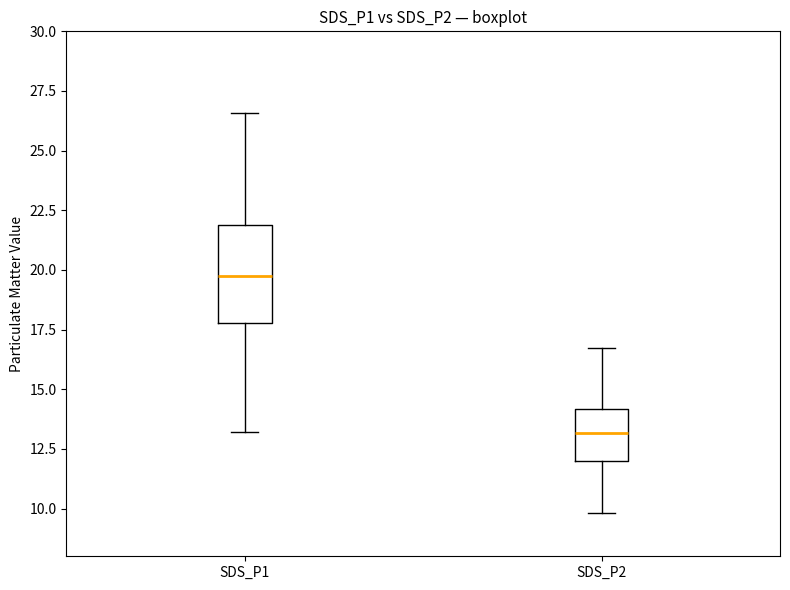

Reading left to right, read every box against the y-axis: the position of its median line, the range the box covers, and the ends of its whiskers. The values are not printed on the chart, so give them approximately, as read against the axis.

SDS_P1: median 20.0, box 18.0 to 22.0, whiskers 13.0 to 26.5
SDS_P2: median 13.0, box 12.0 to 14.0, whiskers 10.0 to 16.5